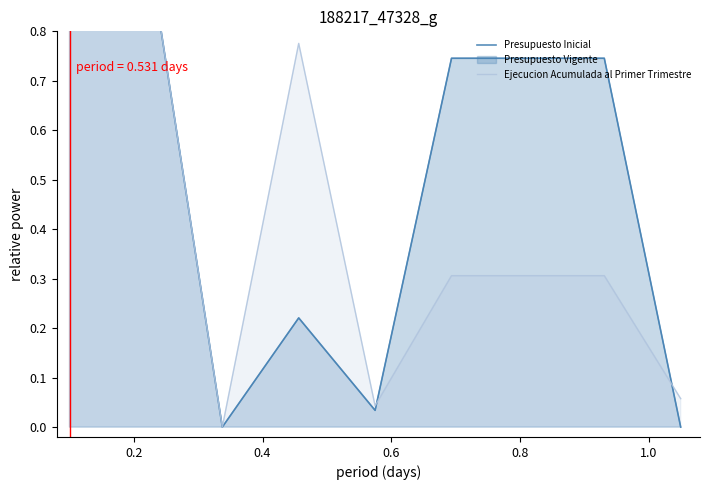

What is the value of the Presupuesto Inicial point at the 4th from the left?

0.2